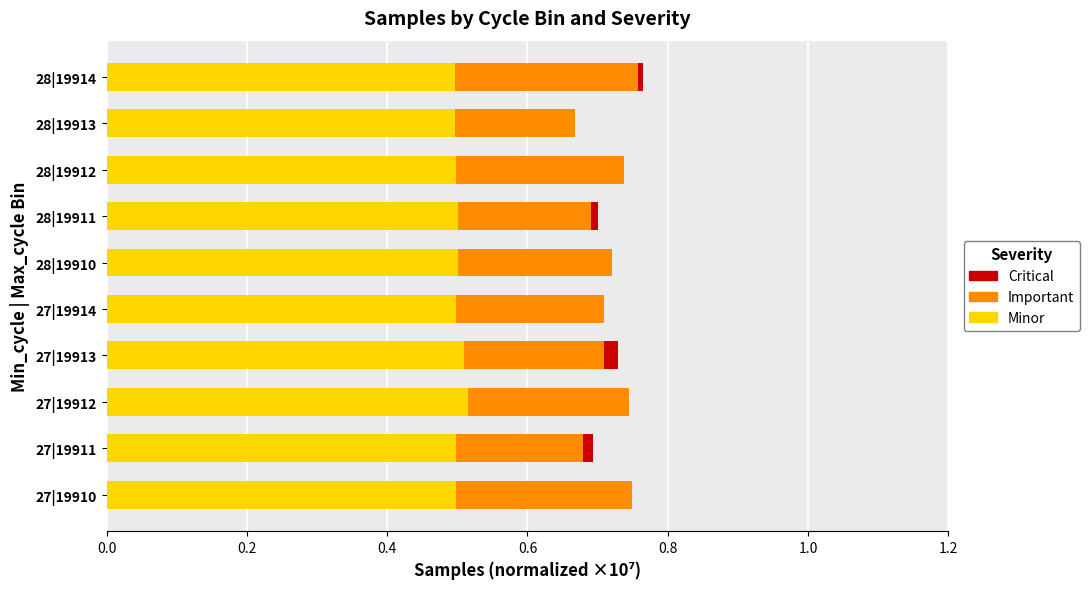

The value of Minor at 27|19912 is 0.8. True or false?

False